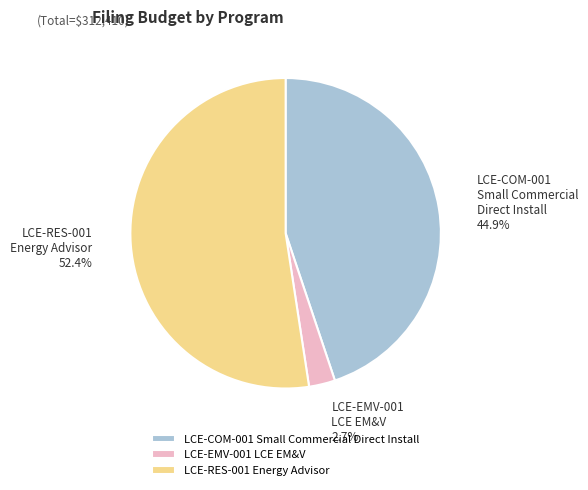

Rank the categories by value from highest to lowest.

LCE-RES-001 Energy Advisor, LCE-COM-001 Small Commercial Direct Install, LCE-EMV-001 LCE EM&V